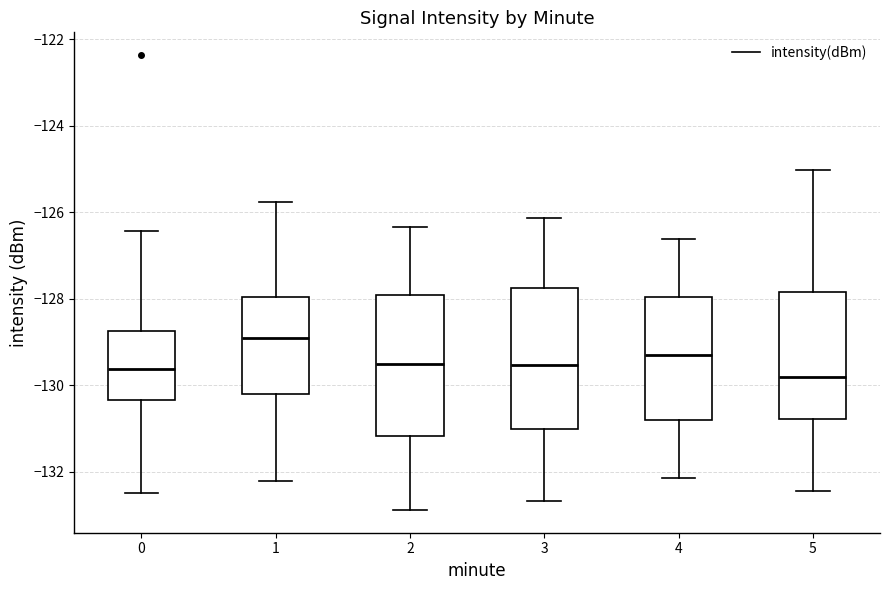

Where does the median line of the box at x = 2 sit on the y-axis? The values are not printed on the chart, so give them approximately, as read against the axis.

-129.6